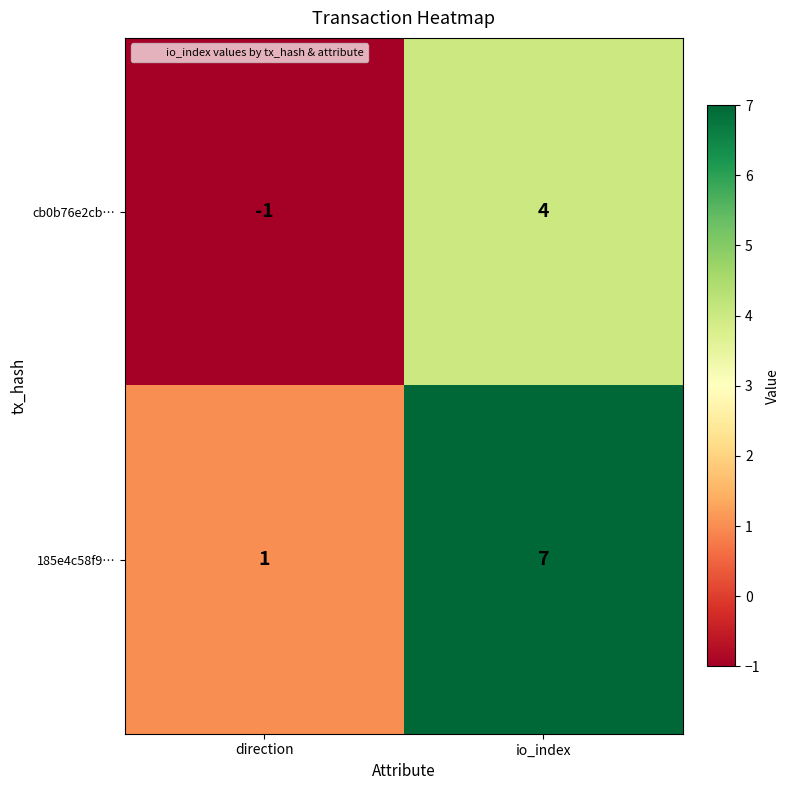

Count the number of categories in the chart.

2